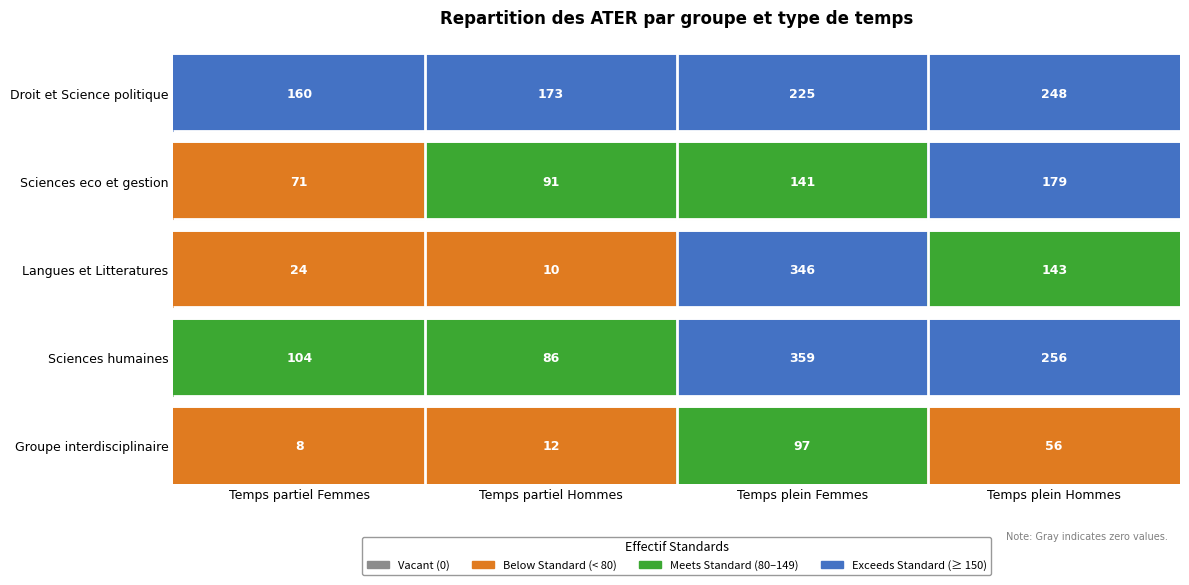

Which series has the widest spread of values?

Langues et Litteratures